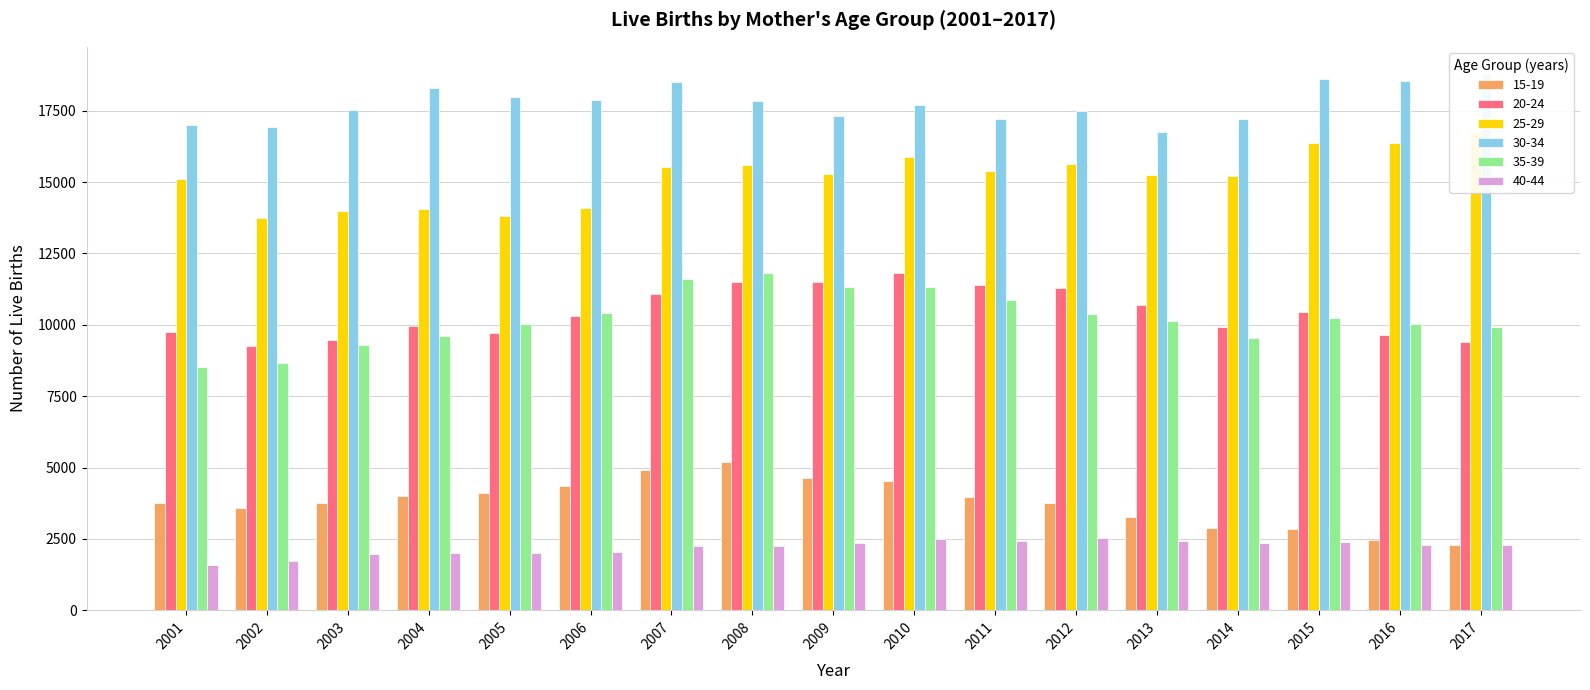

Does the chart contain any negative values?

No